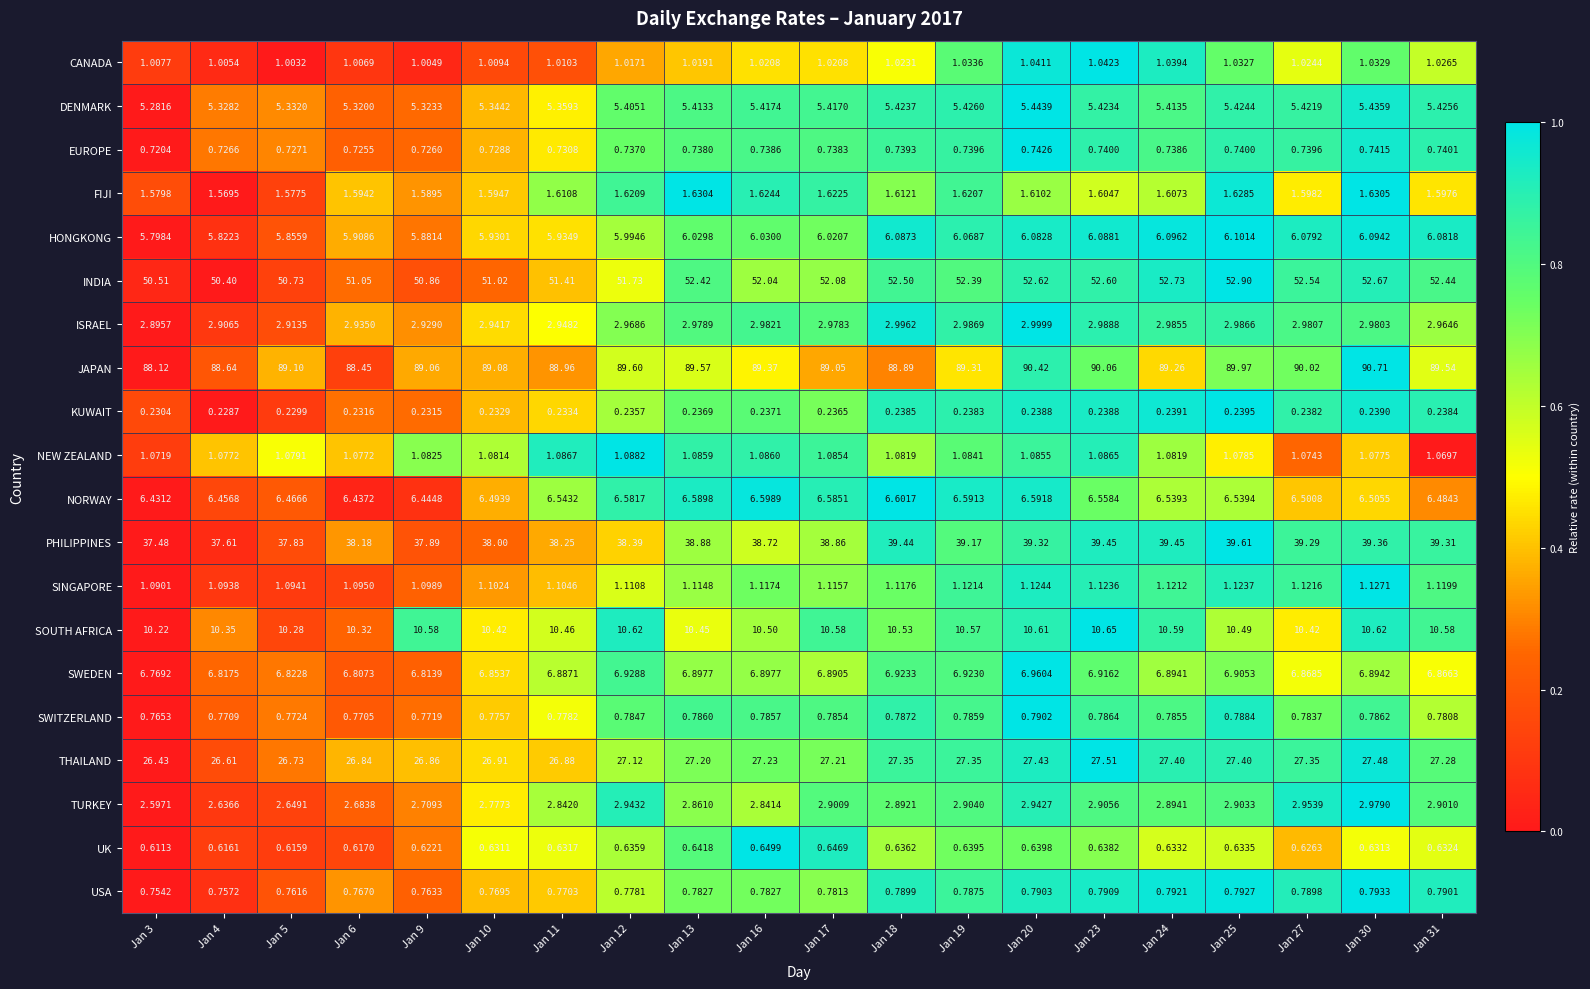

Which series changed the most between Jan 11 and Jan 31?

PHILIPPINES